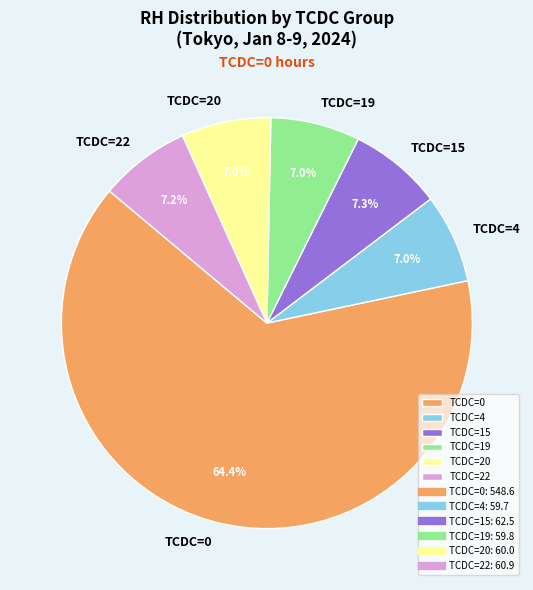

Does any single category account for the majority?

Yes